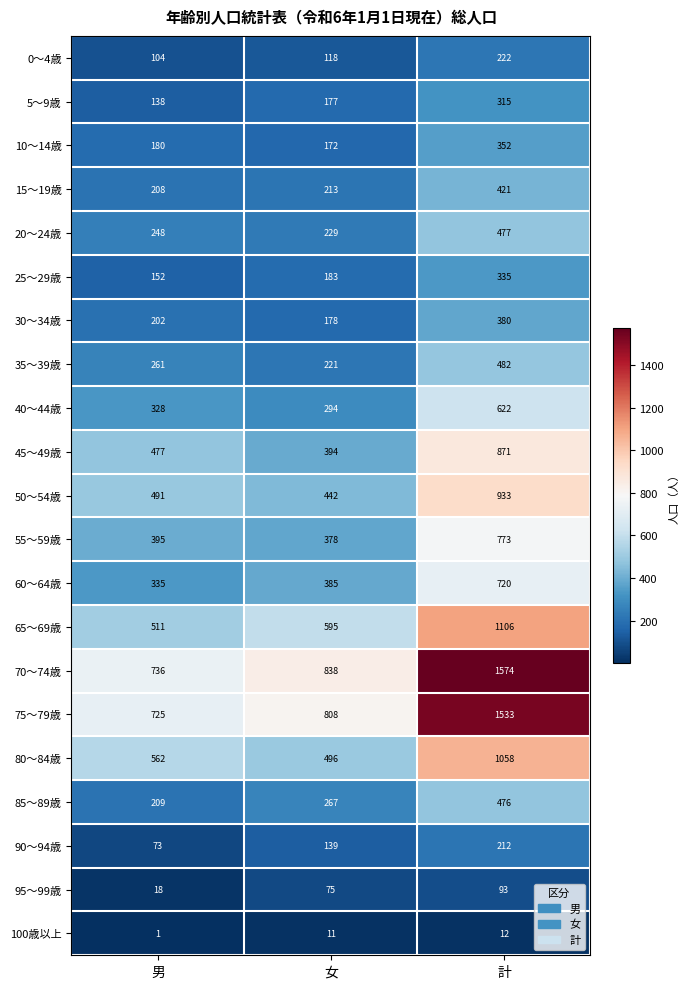

List the series in order of their peak value, highest first.

70～74歳, 75～79歳, 65～69歳, 80～84歳, 50～54歳, 45～49歳, 55～59歳, 60～64歳, 40～44歳, 35～39歳, 20～24歳, 85～89歳, 15～19歳, 30～34歳, 10～14歳, 25～29歳, 5～9歳, 0～4歳, 90～94歳, 95～99歳, 100歳以上